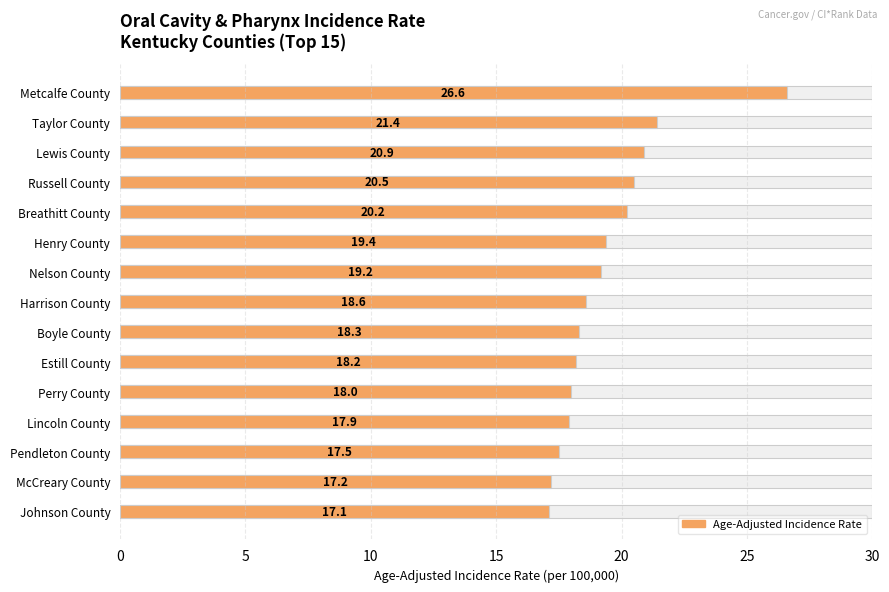

Reading left to right, transcribe all the data shown in this chart.

26.6	21.4	20.9	20.5	20.2	19.4	19.2	18.6	18.3	18.2	18.0	17.9	17.5	17.2	17.1